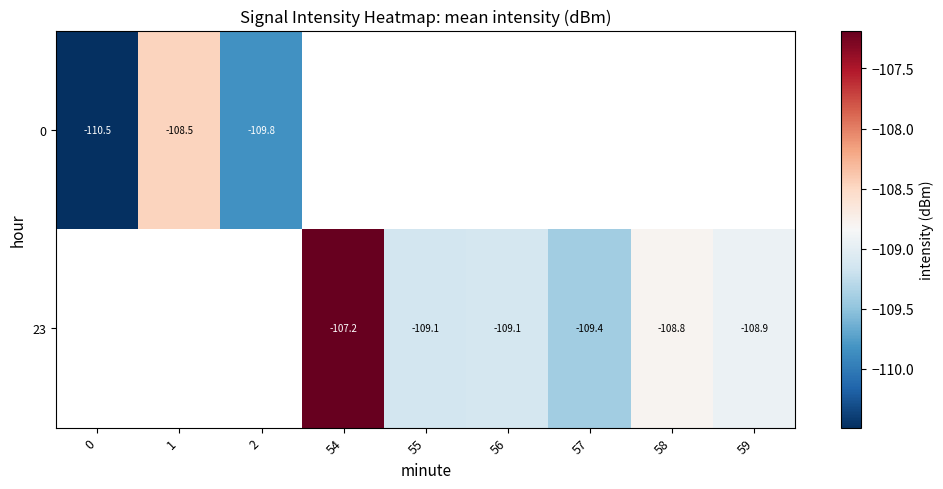

At which category does the chart reach its peak across all series?

54